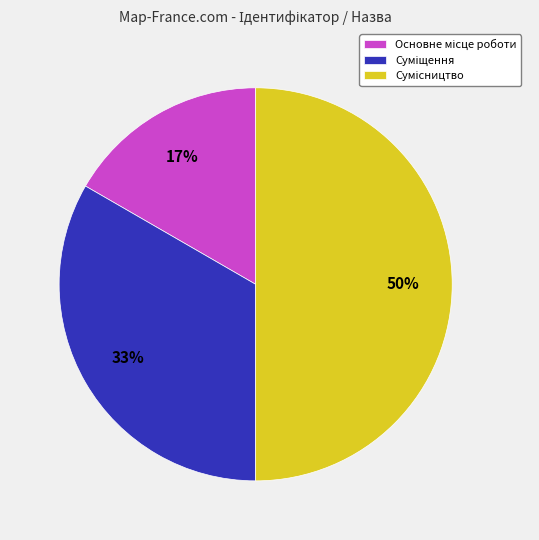

To the nearest percent, what is the difference between the largest and smallest slice percentages?

33%